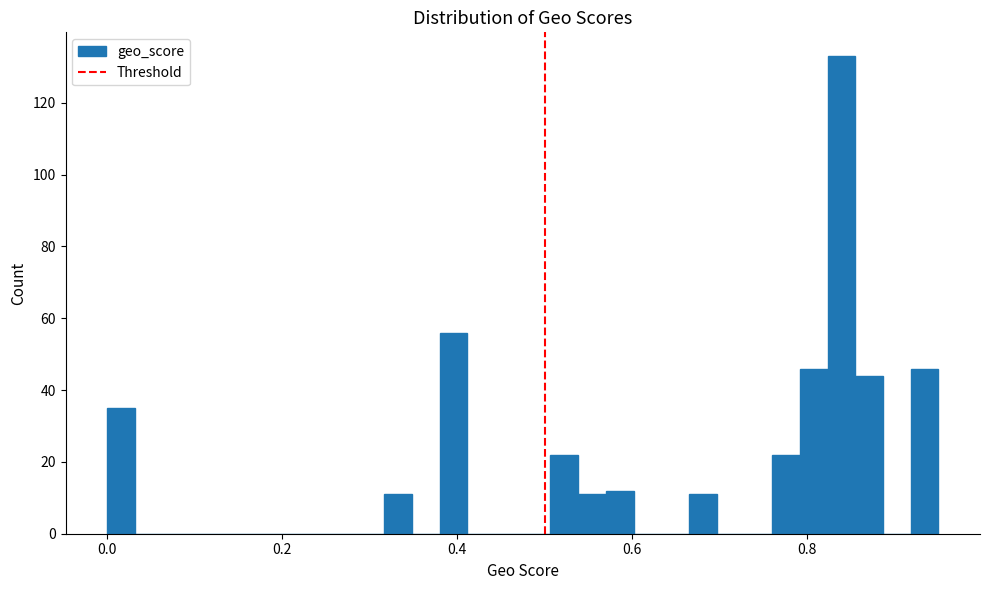

Read against the x-axis, roughly where is the centre of the tallest bar?

0.84